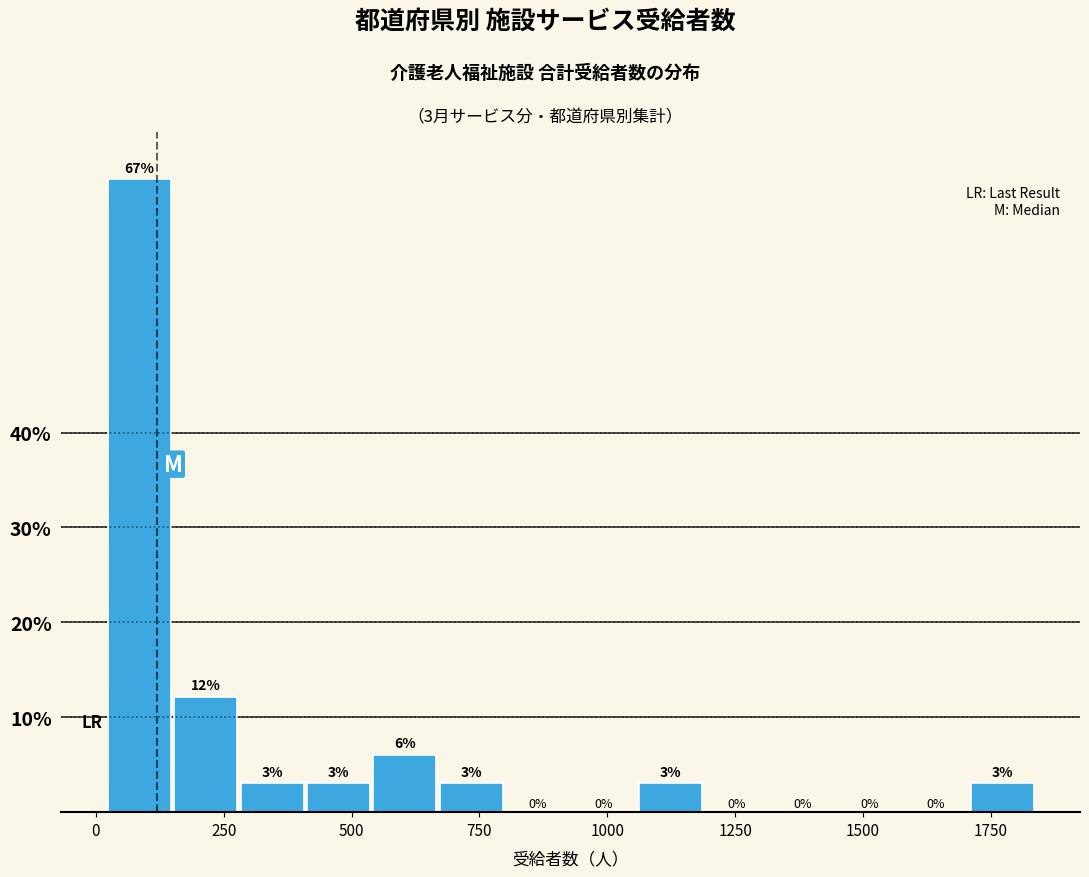

Around what value on the x-axis is the tallest bar? Give the approximate position of its centre, as read against the axis.

100